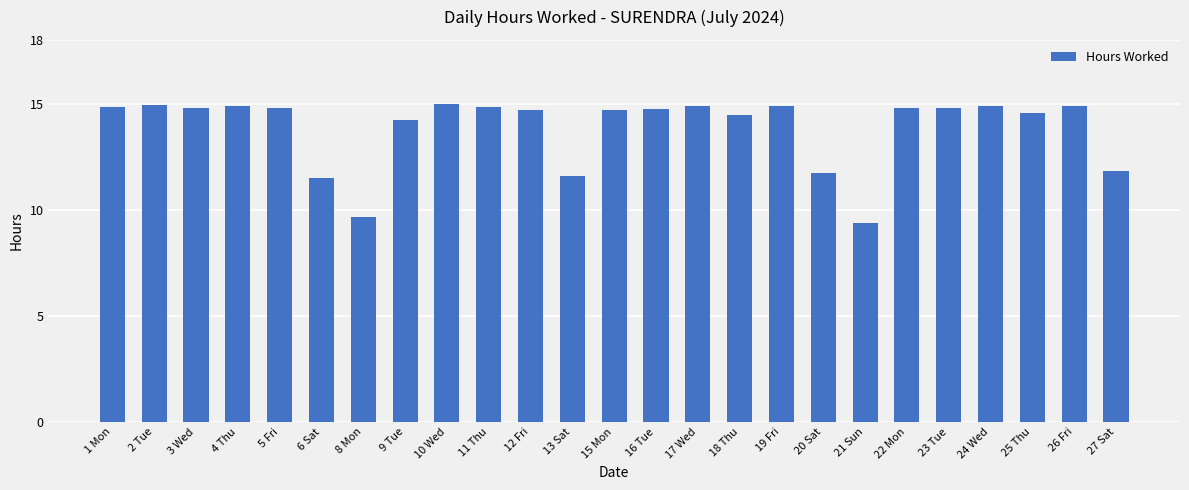

Approximately how many times larger is the value at 22 Mon compared to 18 Thu?

1.0